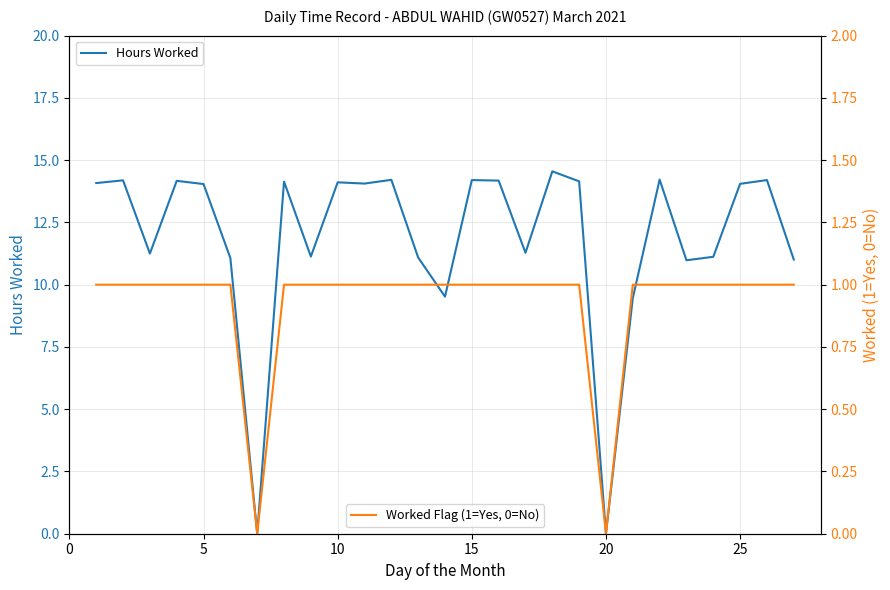

What is the difference between the second highest and second lowest values in the Worked Flag (1=Yes, 0=No) series?

1.0